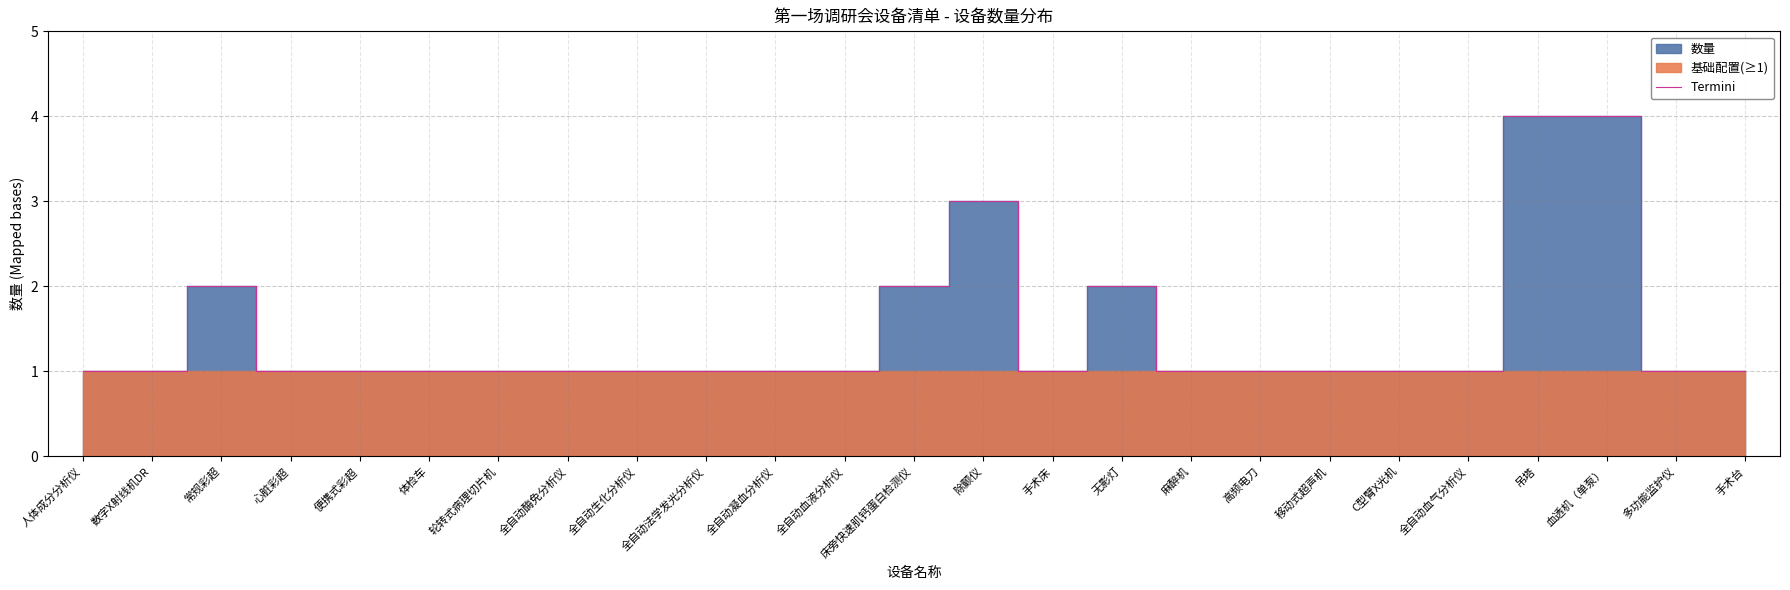

Which category has the lowest value across all series?

人体成分分析仪